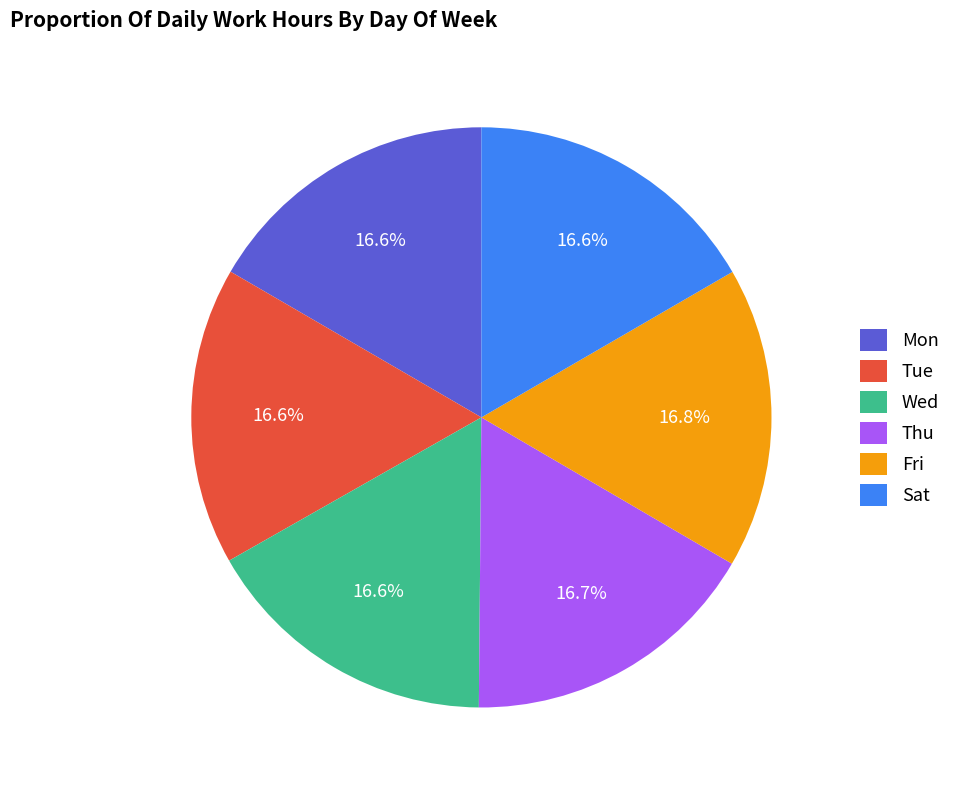

To the nearest percent, what is the average slice percentage?

17%